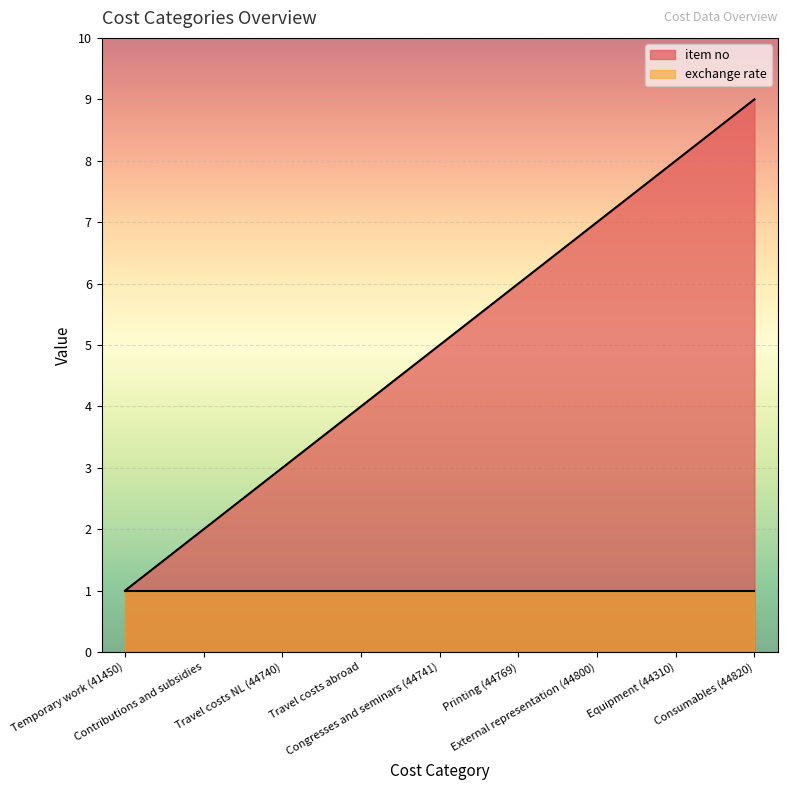

How many values exceed 5?

4